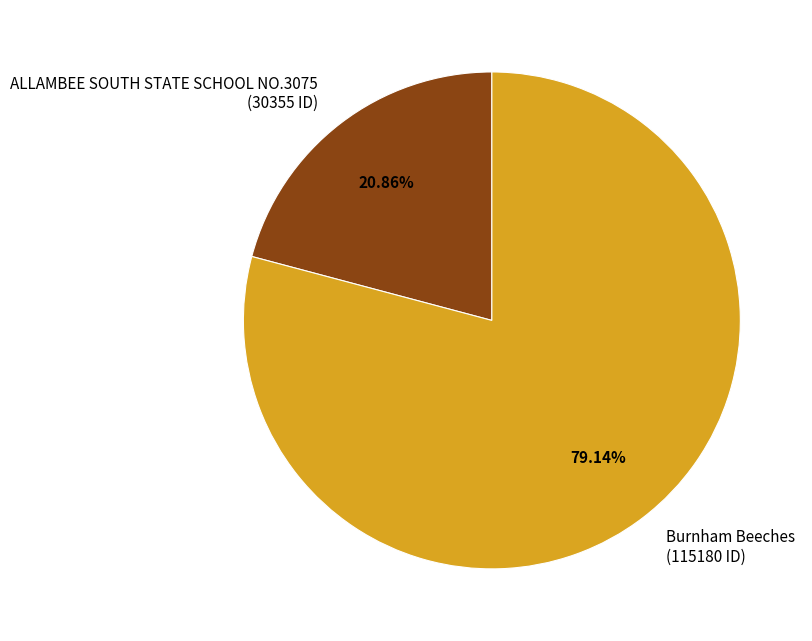

Approximately how many times larger is the value at Burnham Beeches compared to ALLAMBEE SOUTH STATE SCHOOL NO.3075?

3.8